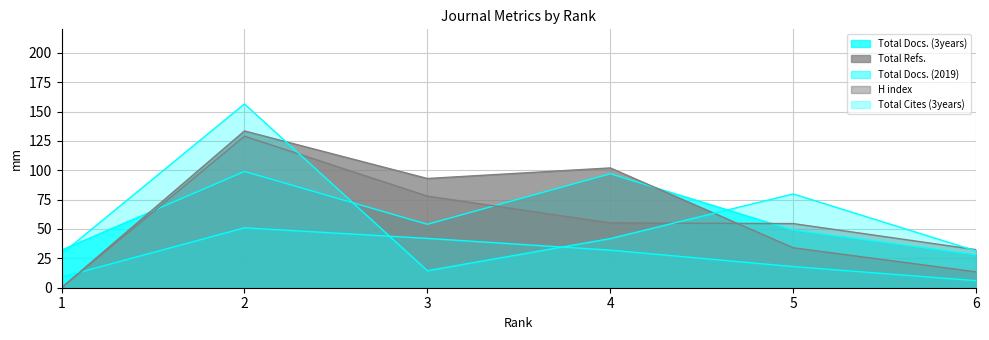

Which category has the highest value in the Total Cites (3years) series?

2